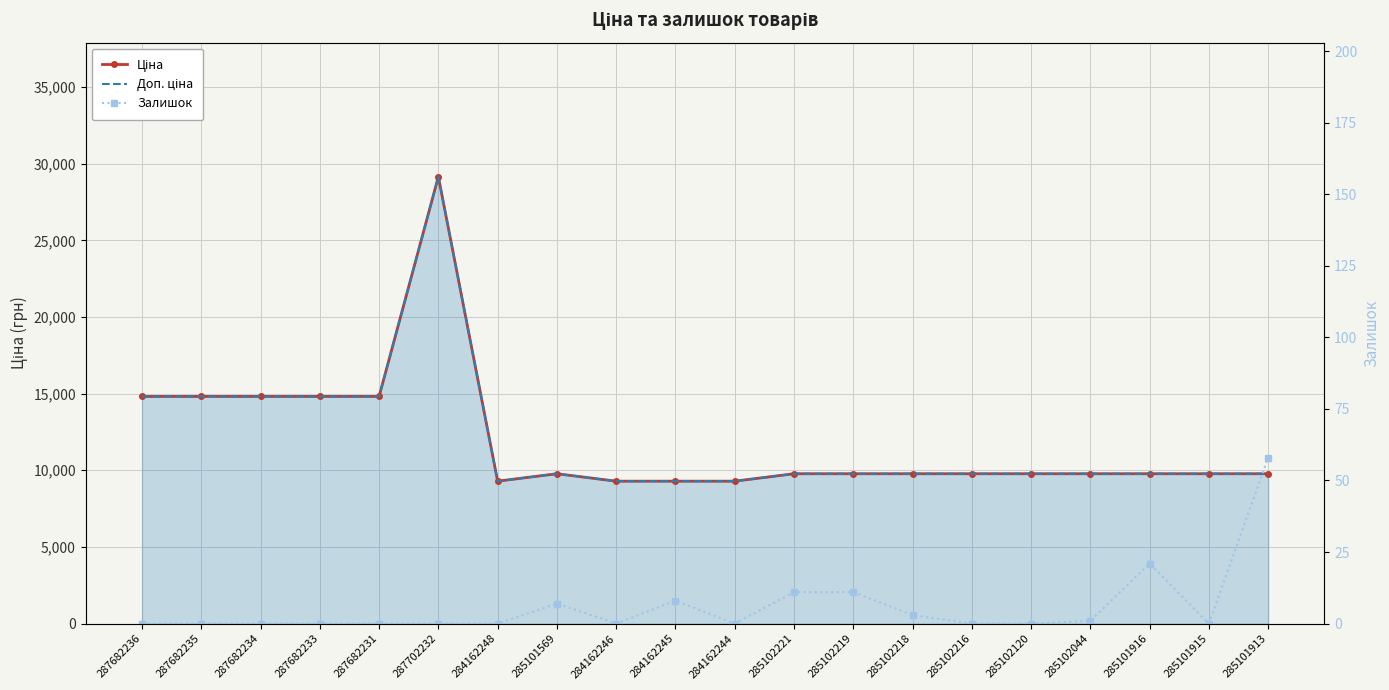

What is the difference between the highest and lowest values at 284162248?

9290.5